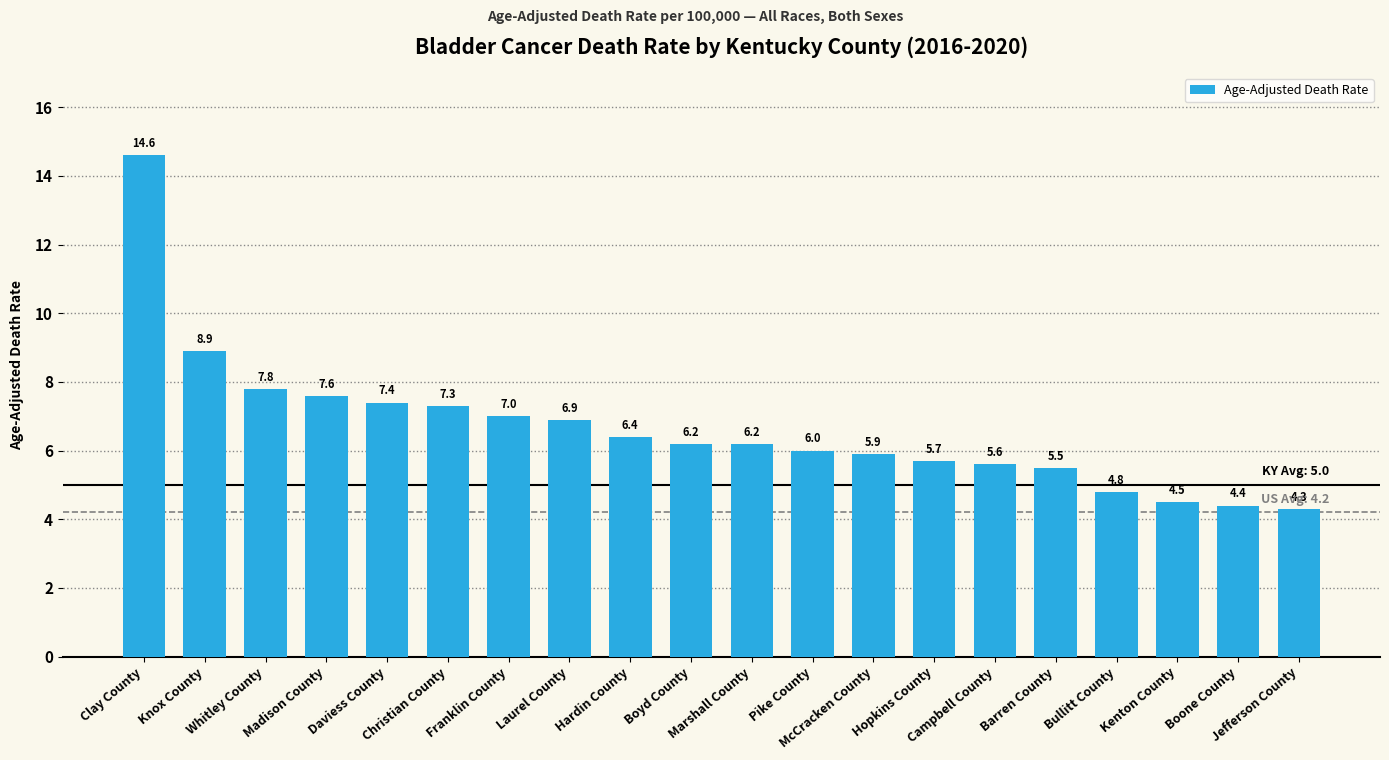

What is the maximum value shown in the chart?

14.6